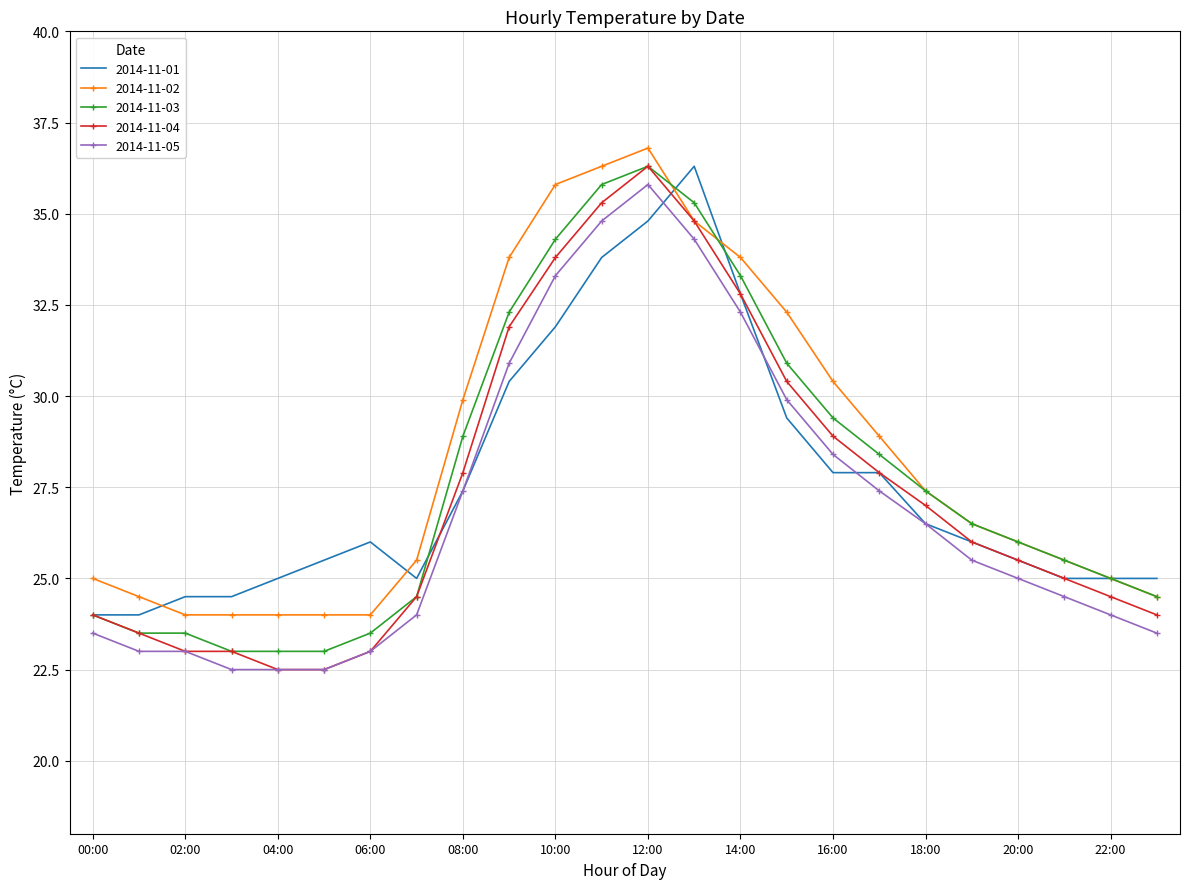

How many series are shown in this chart?

5